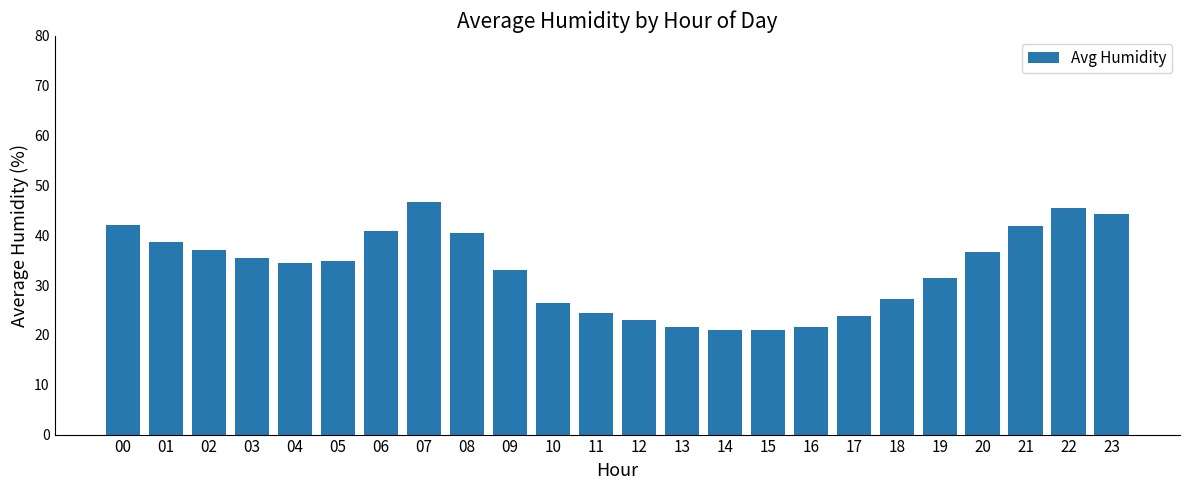

What is the sum of the values at 10 and 17?

50.2